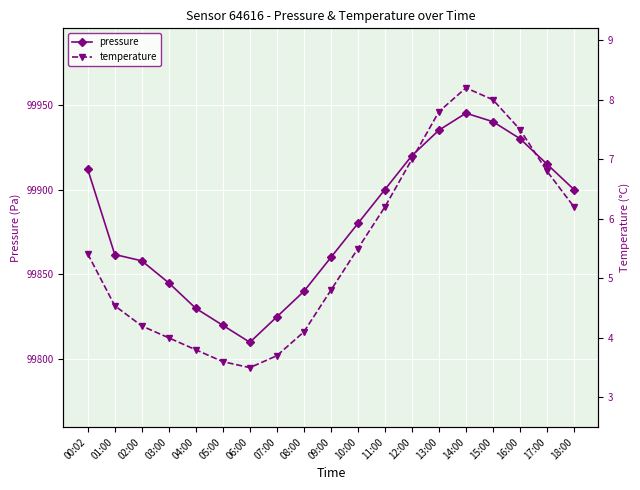

List the series in order of their overall mean, lowest first.

temperature, pressure